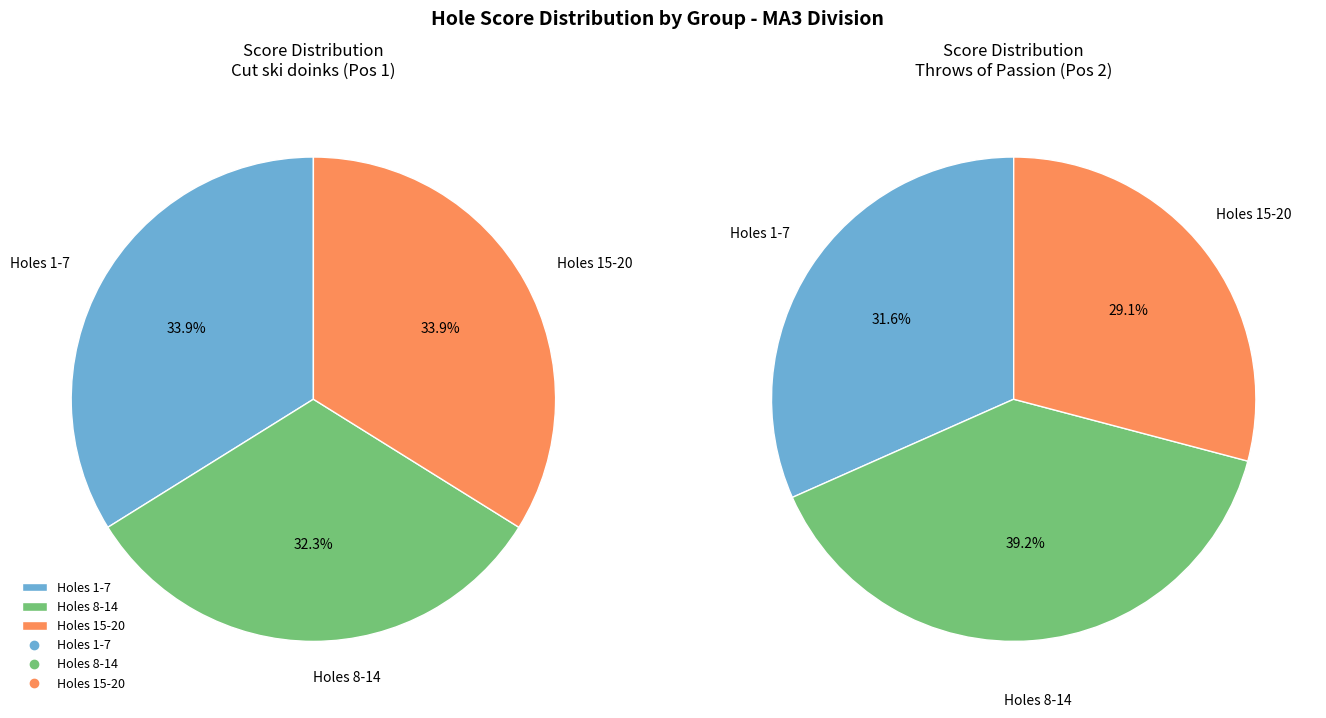

Rank the series by their maximum value, from lowest to highest.

Cut ski doinks, Throws of Passion